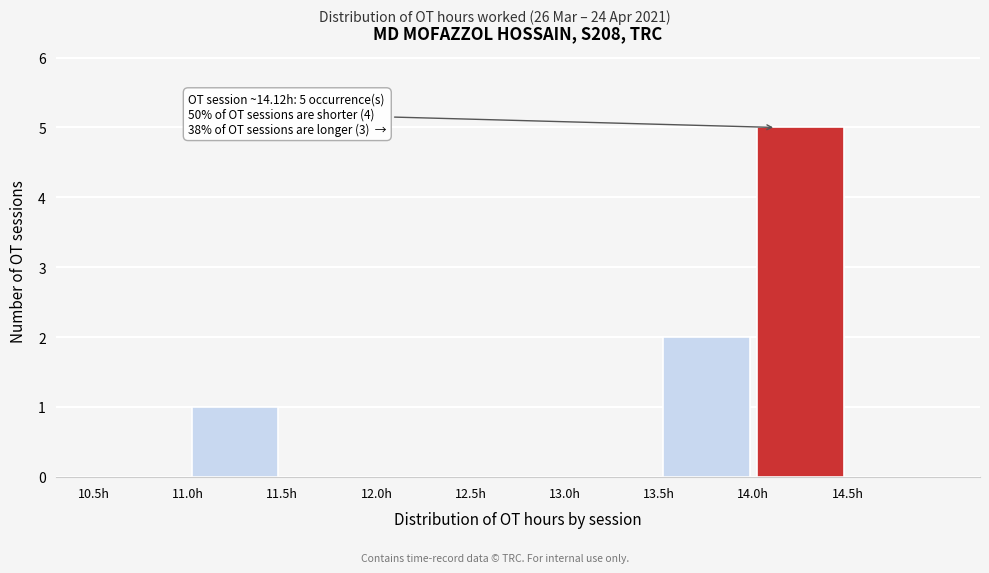

Over which range of the x-axis is the bar tallest?

14.0 to 14.5